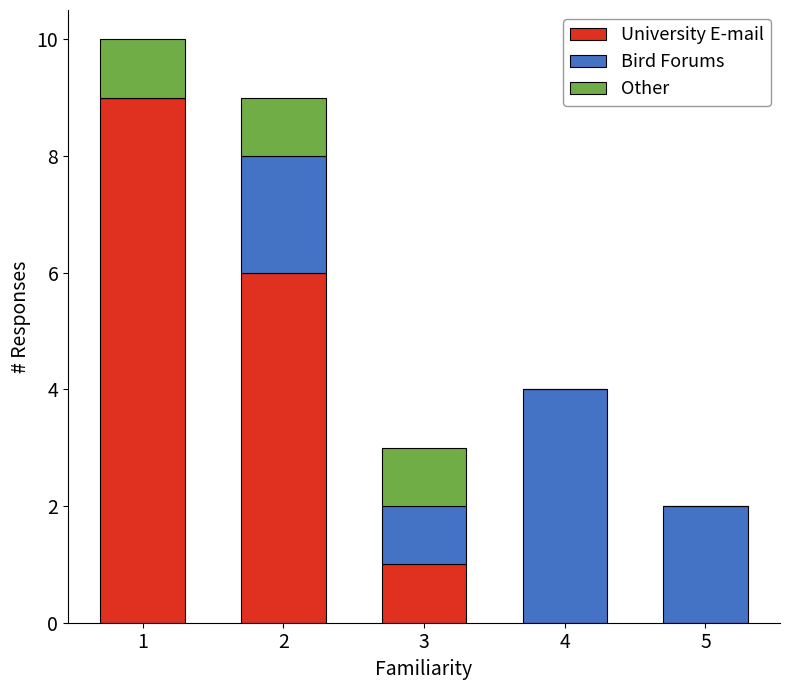

Is it true that University E-mail equals 13 at 1?

False